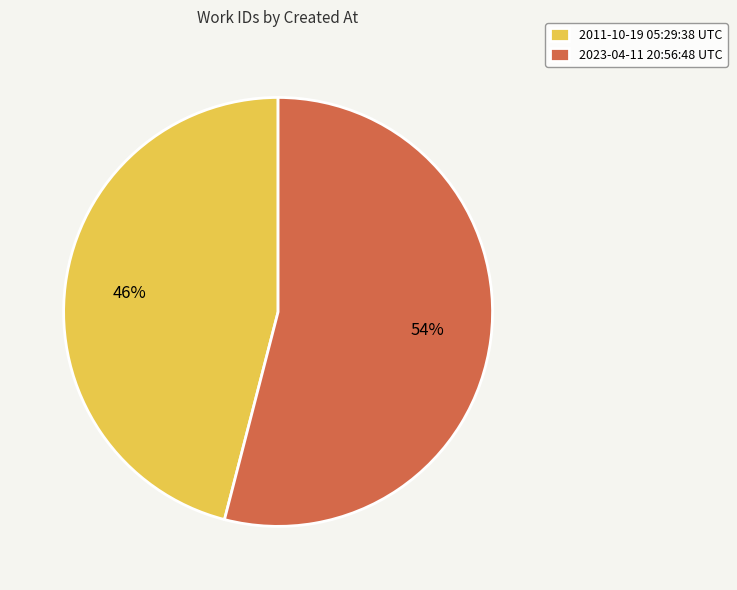

To the nearest percent, what is the difference between the 2011-10-19 05:29:38 UTC and 2023-04-11 20:56:48 UTC slice percentages?

8%